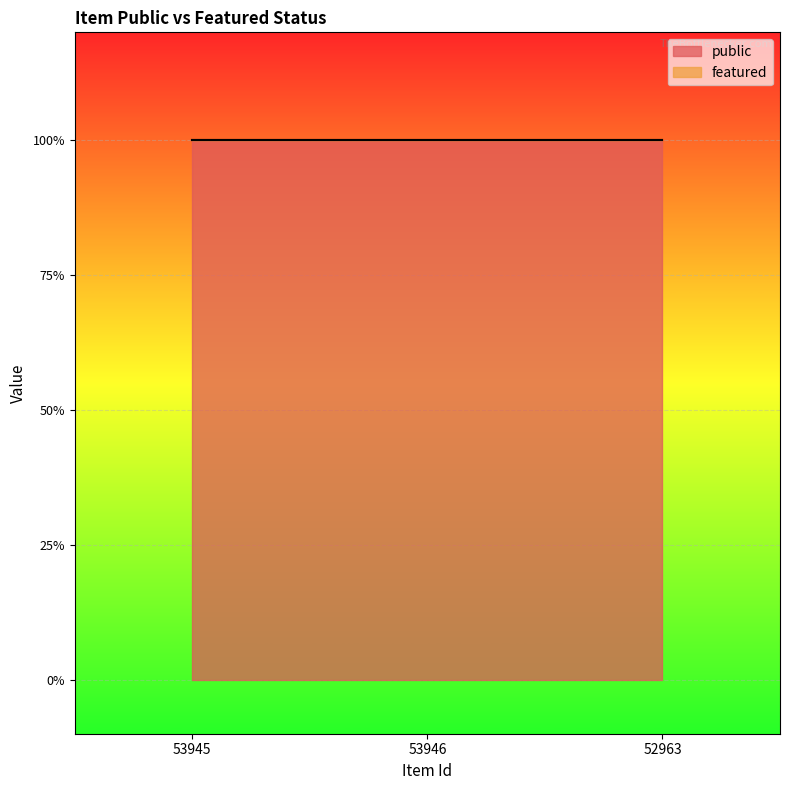

What is the sum of all public values?

3